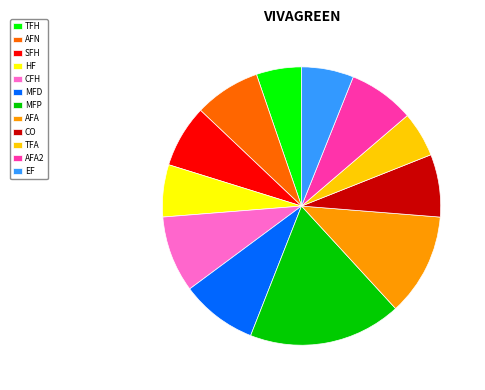

Between TFH and AFA2, which is larger?

AFA2